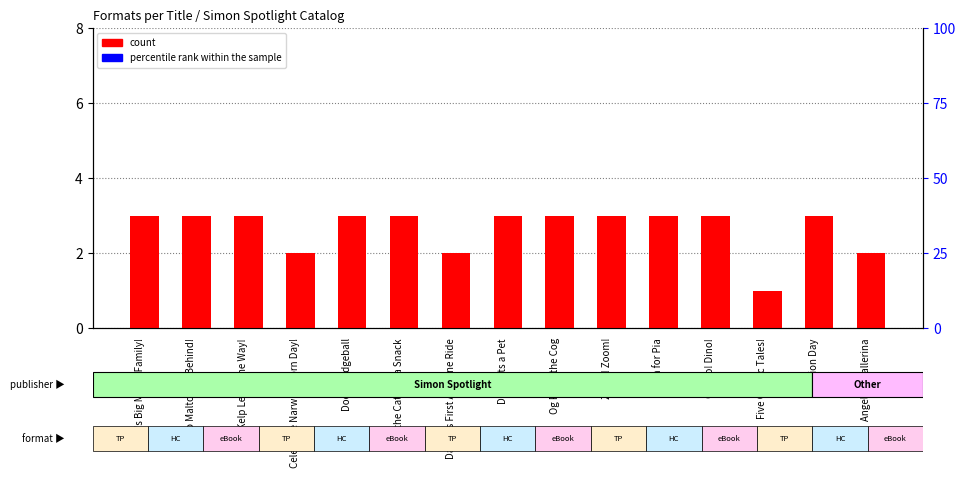

Which category has the highest value in the percentile rank within the sample series?

May's Big Messy Family!